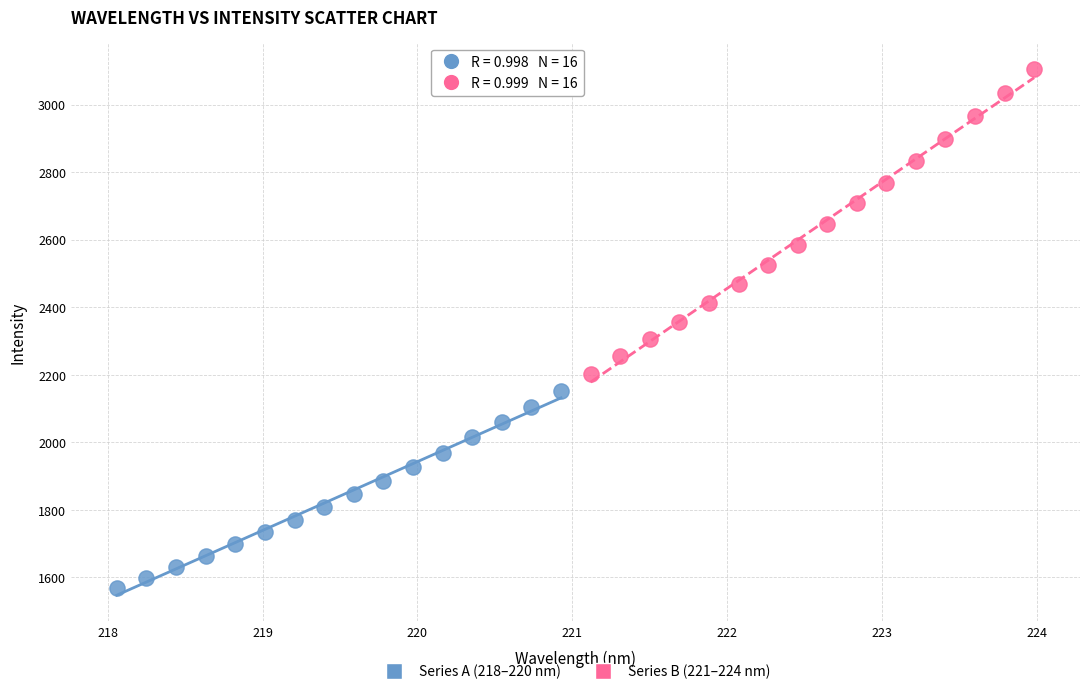

Which series has the largest Y range (max minus min)?

Series B (221–224 nm)